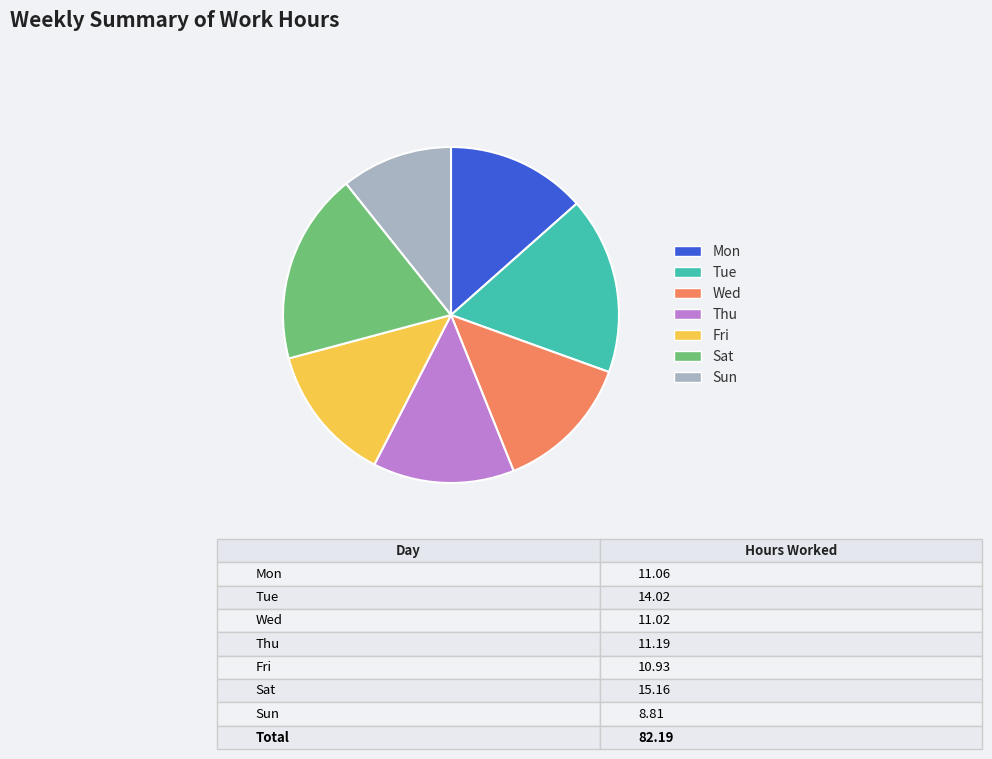

What is the ratio of the value at Thu to the value at Sun?

1.3